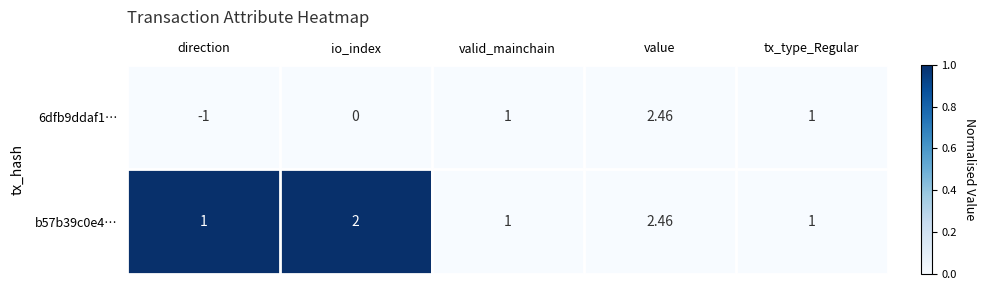

At which label does 6dfb9ddaf1… reach its minimum?

direction